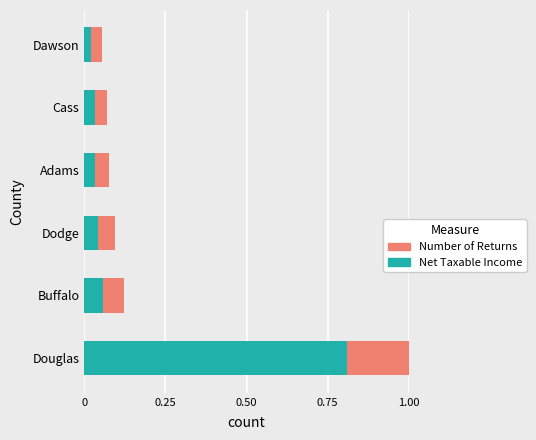

Which series has the largest total across all categories?

Net Taxable Income